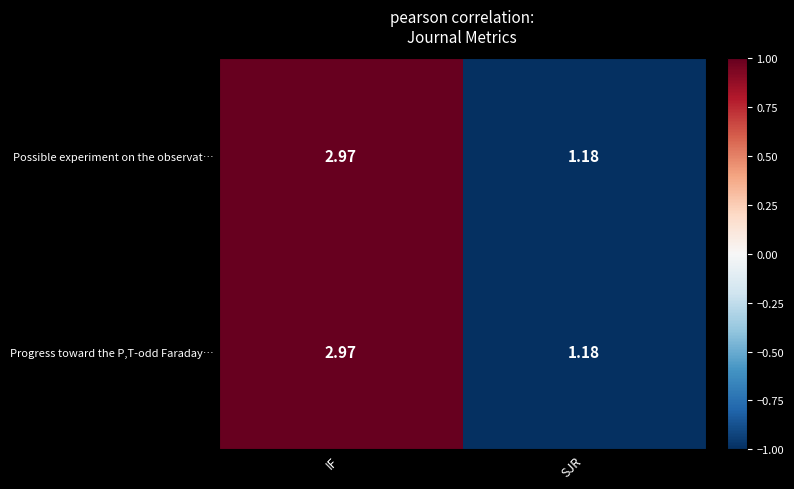

How many series are shown in this chart?

2